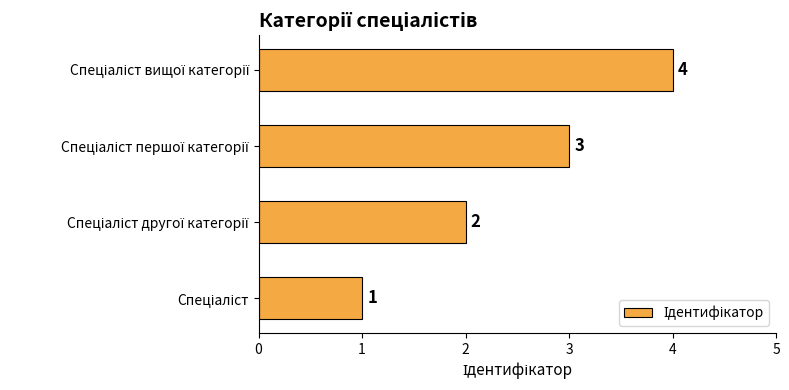

What is the difference between the second highest and second lowest values?

1